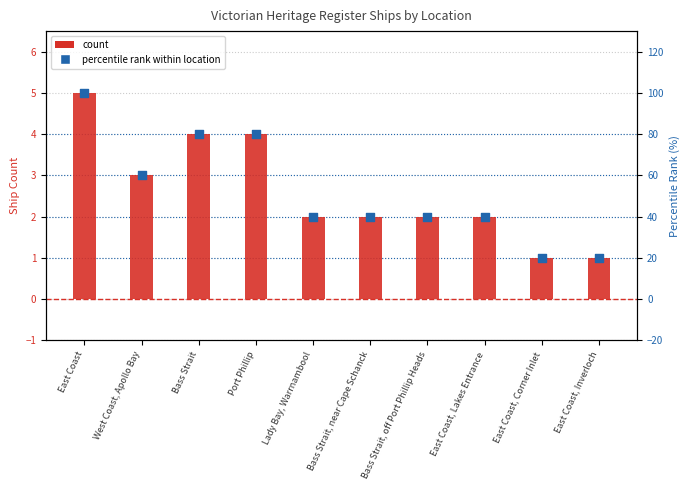

What is the total value across all series at West Coast, Apollo Bay?

63